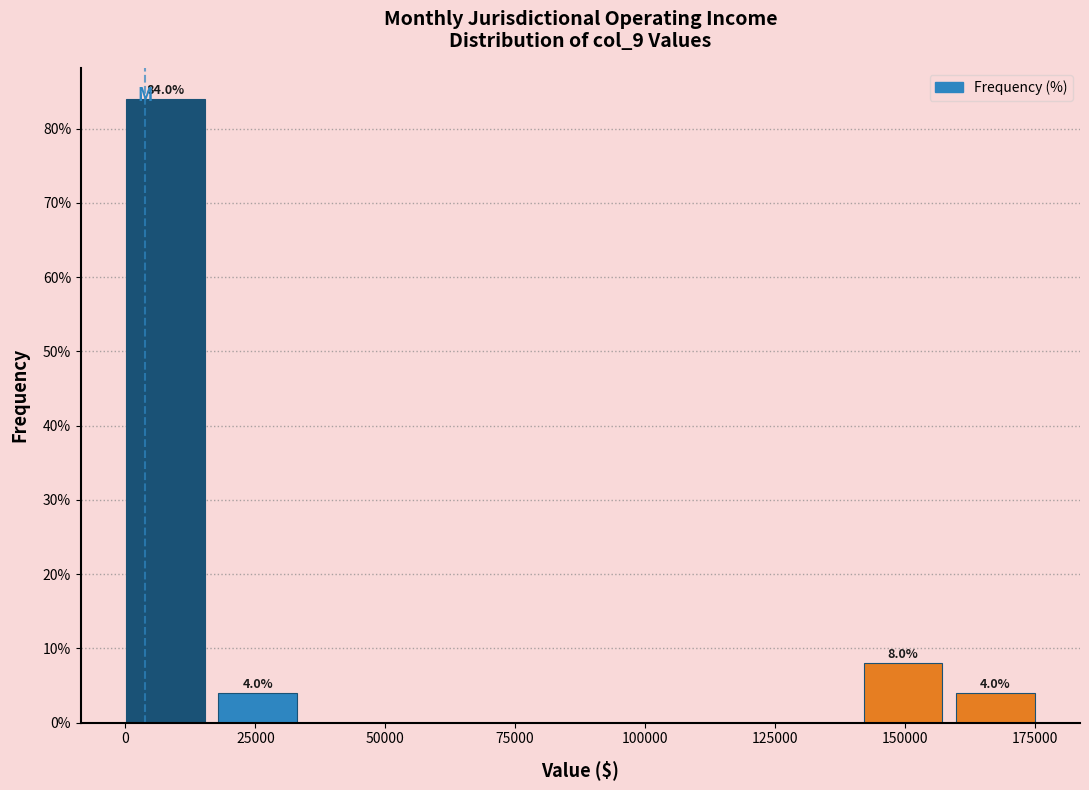

Read against the x-axis, roughly where is the centre of the tallest bar?

10000